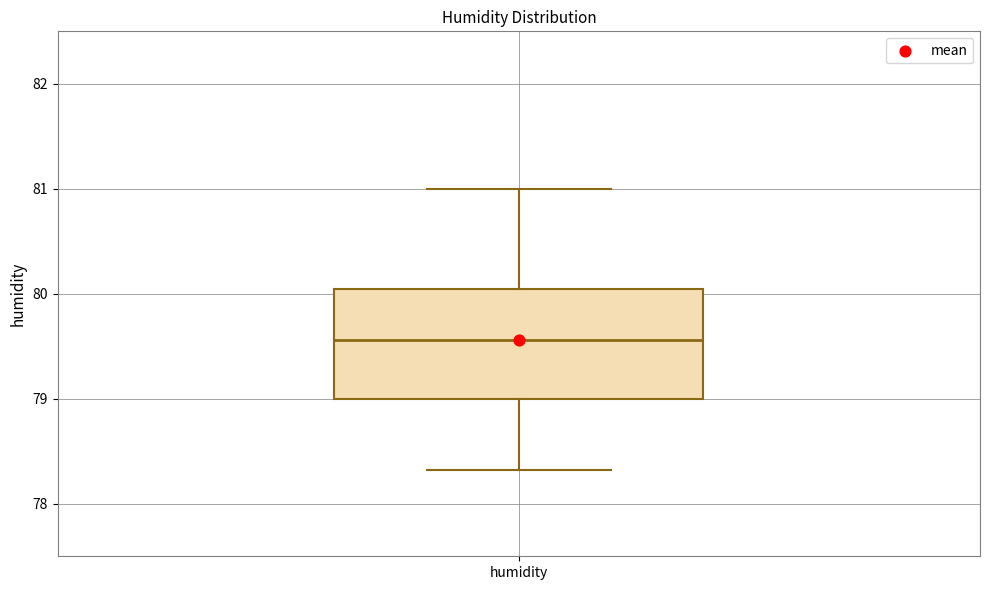

Transcribe this box plot: give where the median line is, the range the box spans, and where the two whiskers end, as read against the y-axis. The values are not printed on the chart, so give them approximately, as read against the axis.

median 79.6, box 79.0 to 80.0, whiskers 78.3 to 81.0